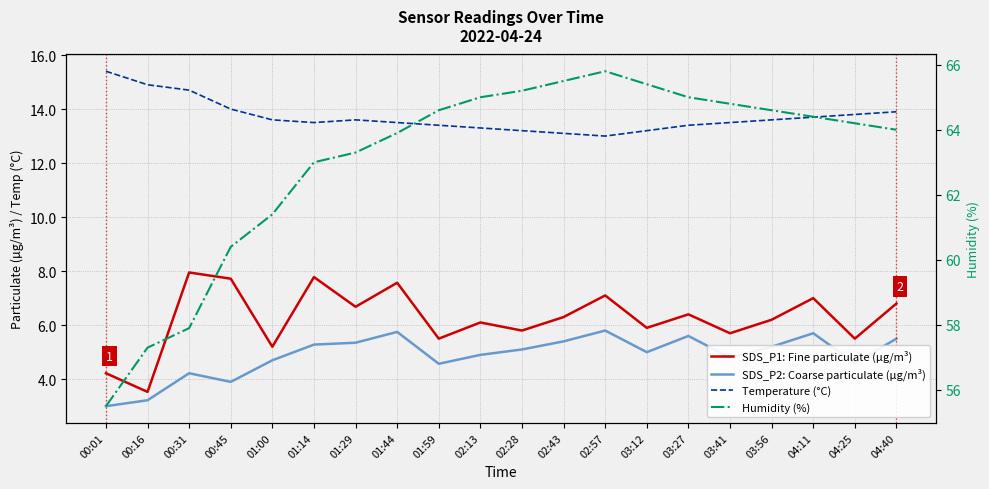

Which series has the widest spread of values?

Humidity (%)